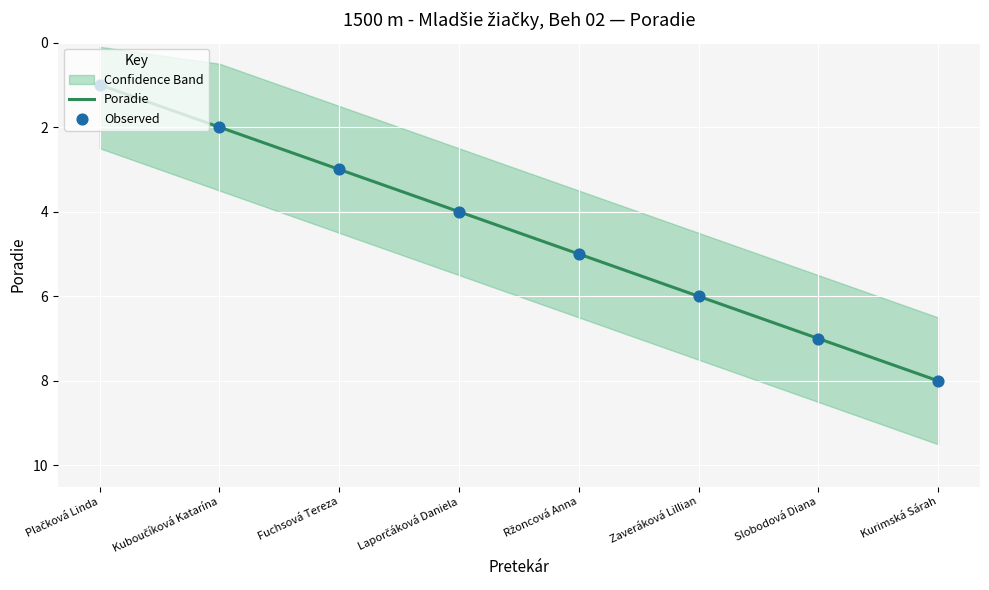

At which label does Poradie reach its peak?

Kurimská Sárah